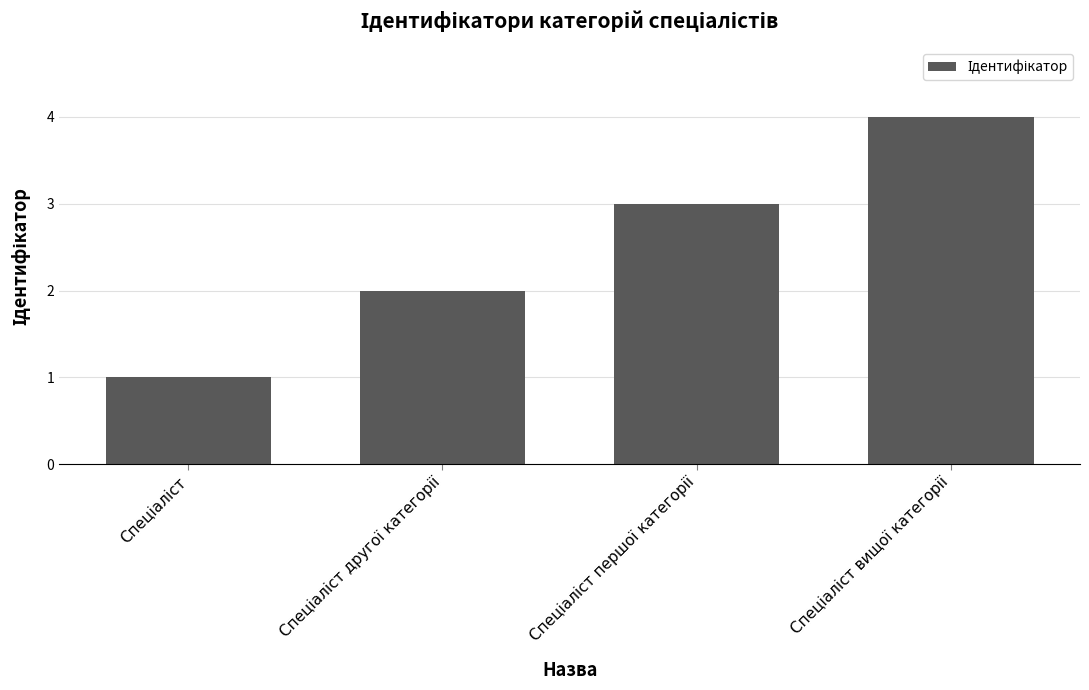

What is the difference between the maximum and minimum values?

3